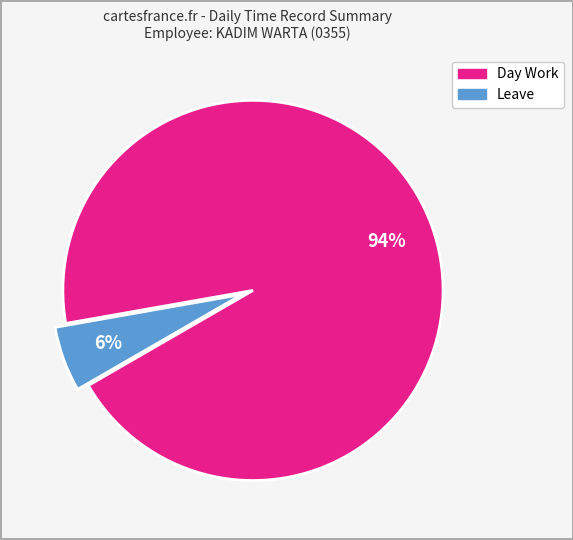

Is it true that Day Work is 94% of the pie?

True